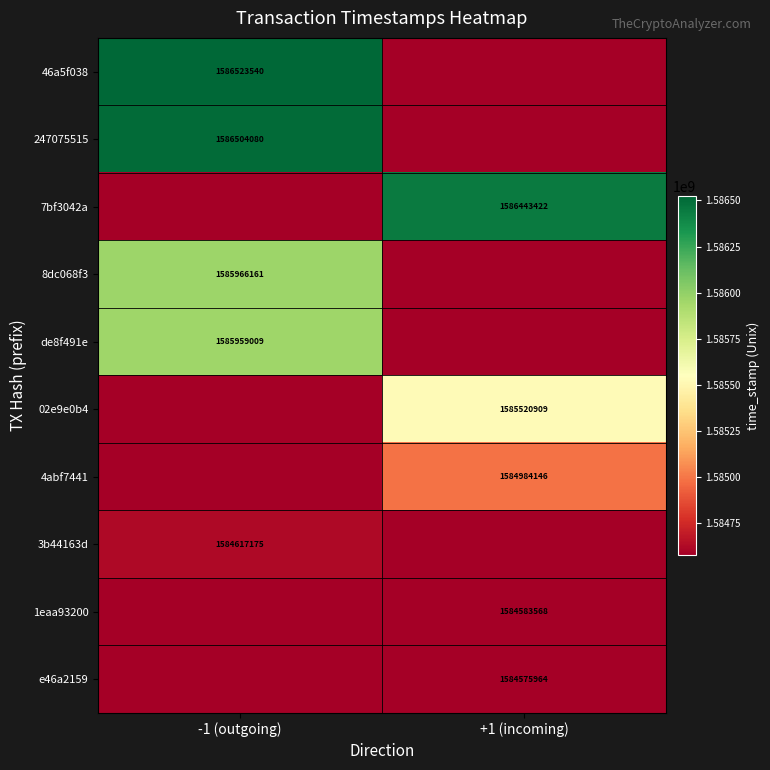

The 247075515 series shows 795985963 at -1 (outgoing). True or false?

False